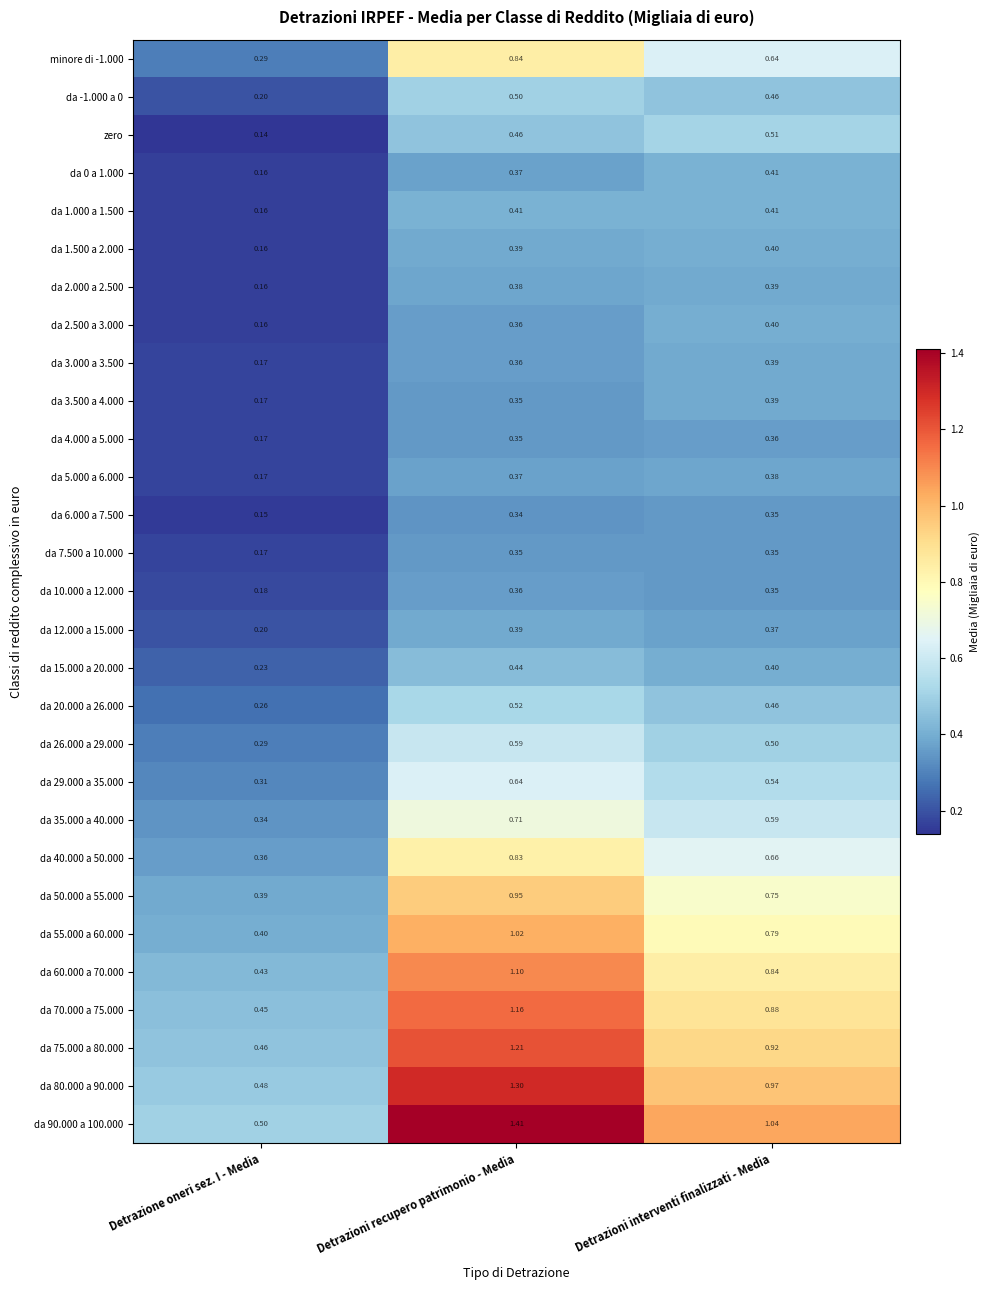

Which category has the highest value across all series?

Detrazioni recupero patrimonio - Media